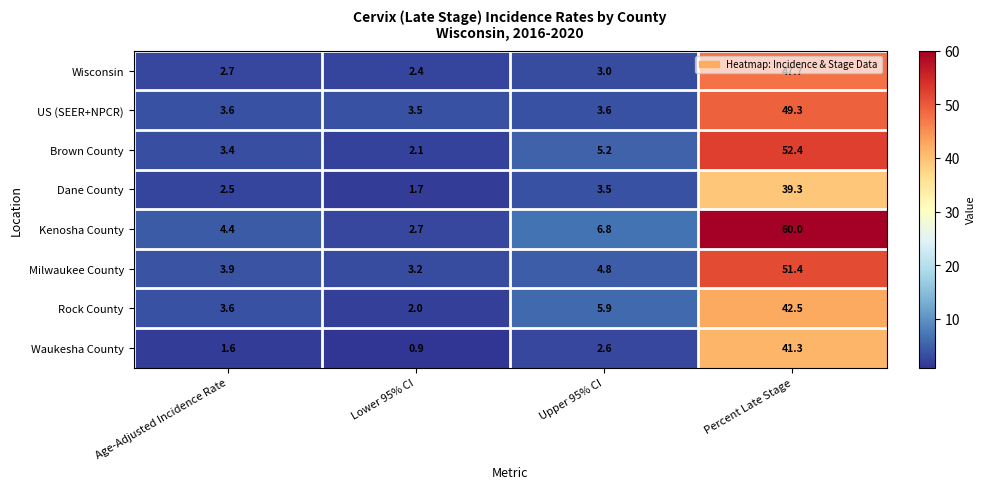

What is the difference between the maximum and minimum values in the US (SEER+NPCR) series?

45.8